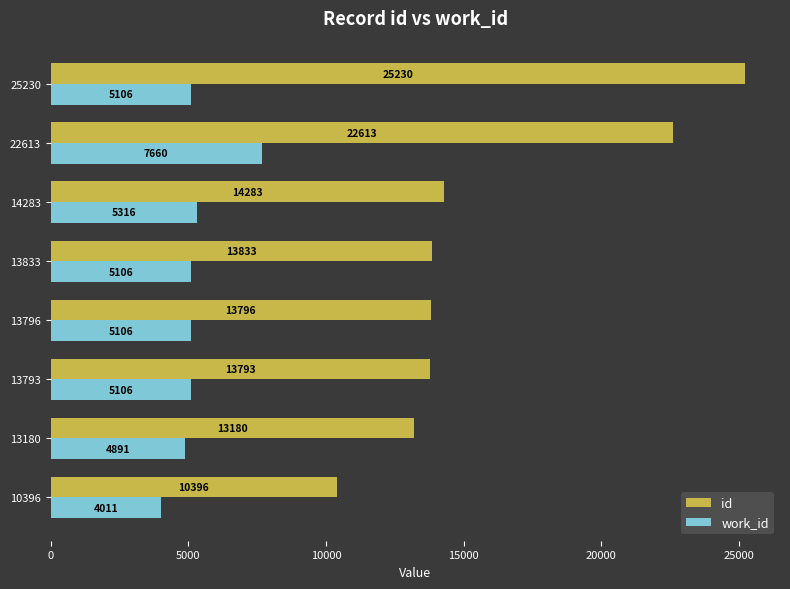

True or false: work_id has a value of 5106 at 13833.

True